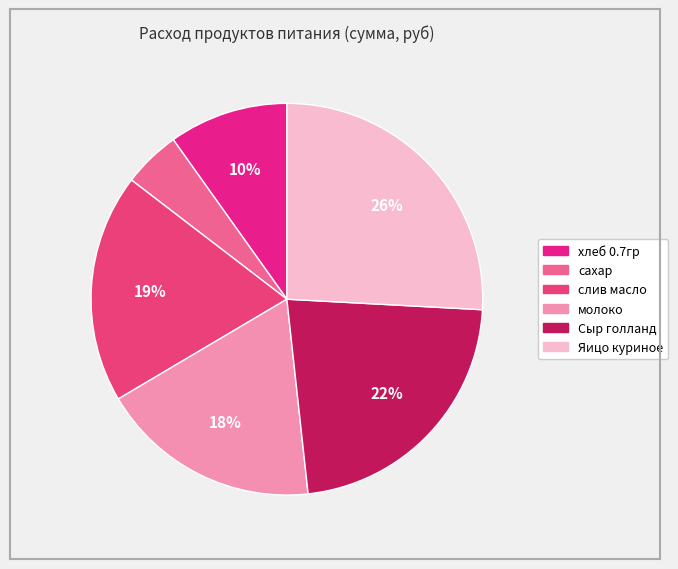

What is the smallest slice in the pie chart?

сахар